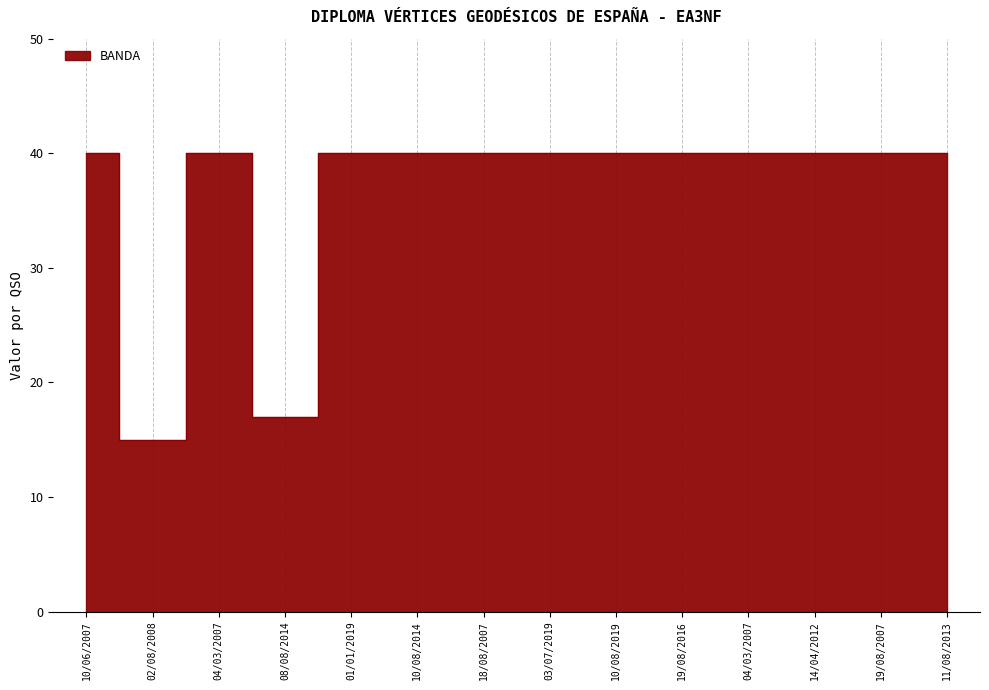

Reading left to right, what are all the values shown in this chart?

40	15	40	17	40	40	40	40	40	40	40	40	40	40